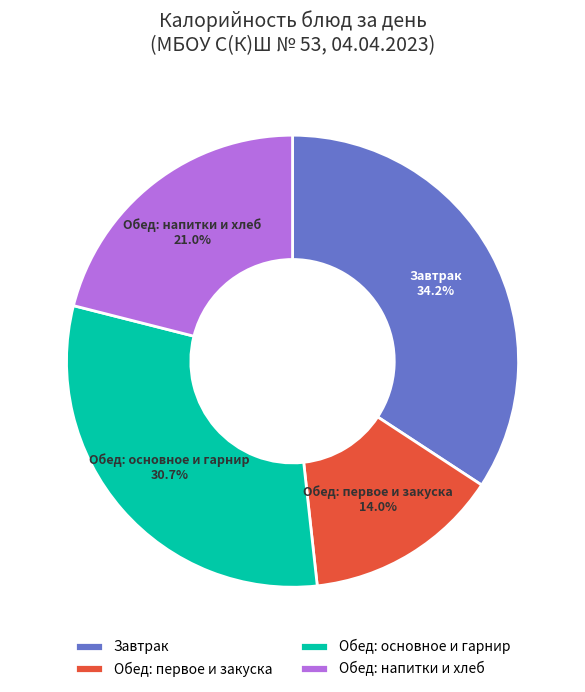

True or false: Завтрак accounts for 34% of the total.

True